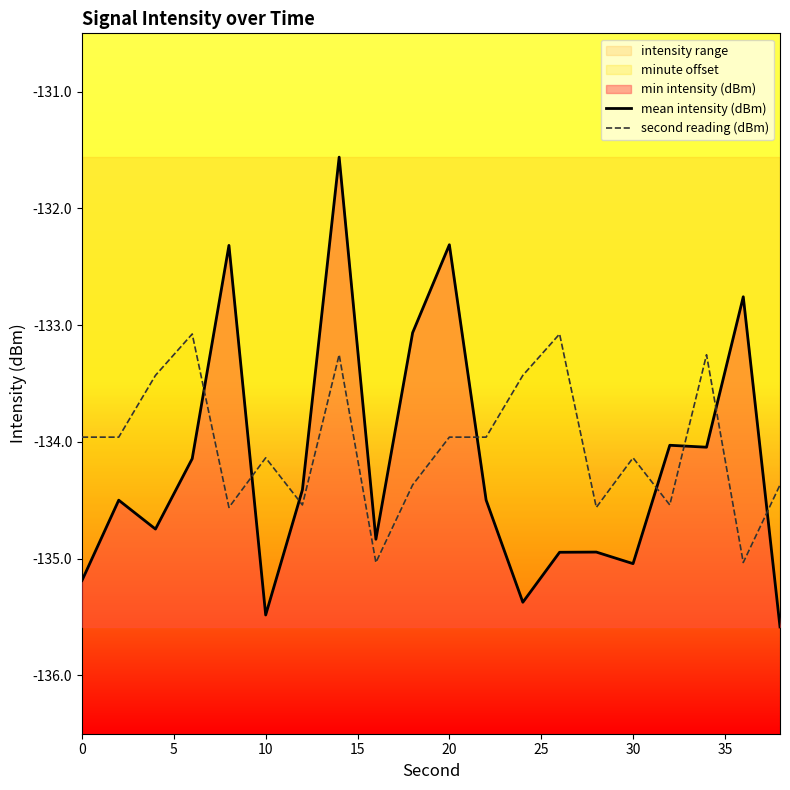

What is the difference between the maximum and minimum values in the mean intensity (dBm) series?

4.0